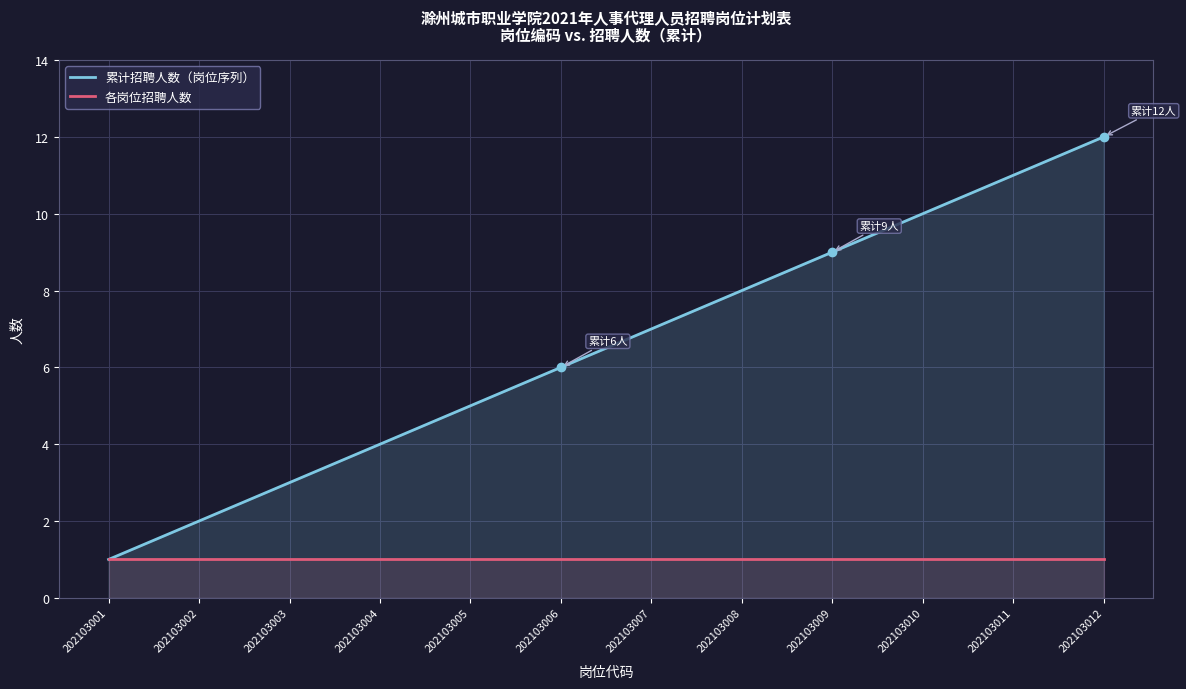

True or false: 累计招聘人数（岗位序列） has a value of 5 at 202103005.

True